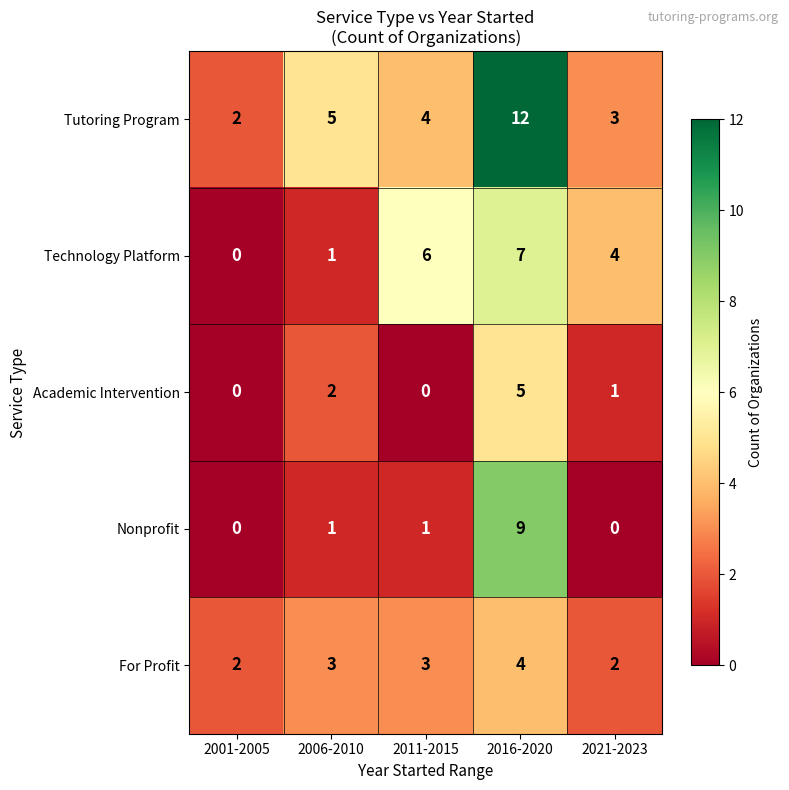

At 2021-2023, list the series in order from largest to smallest.

Technology Platform, Tutoring Program, For Profit, Academic Intervention, Nonprofit